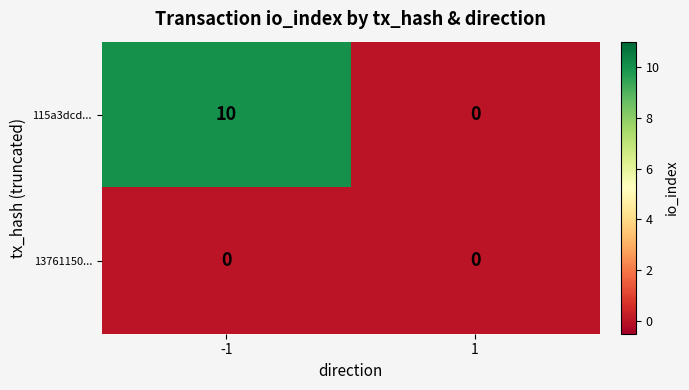

Reading right to left, list all the values displayed in this chart.

115a3dcd...: 0	10
13761150...: 0	0